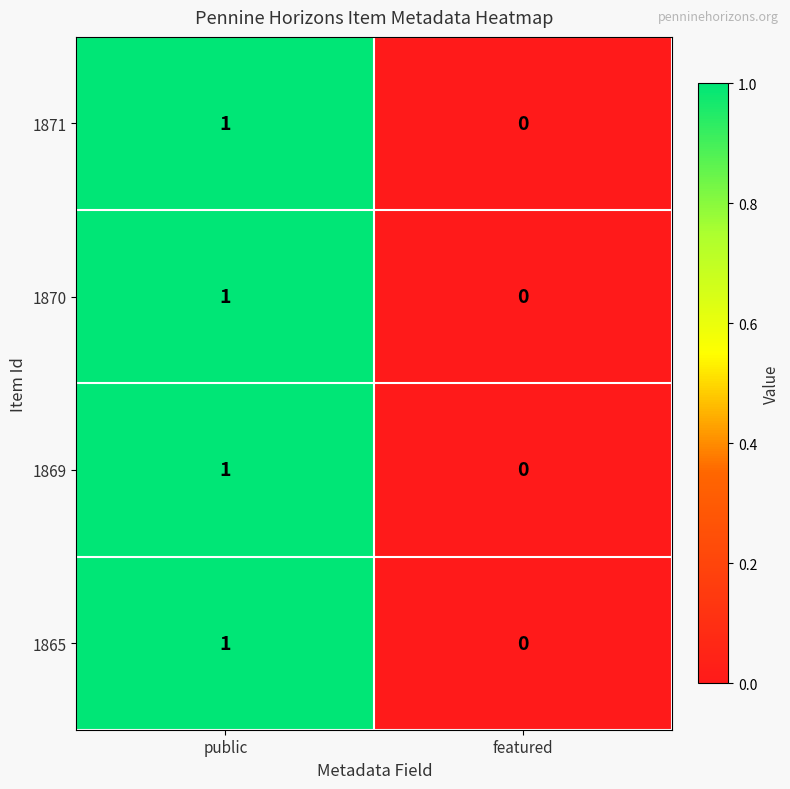

Which category has the lowest value in the 1870 series?

featured